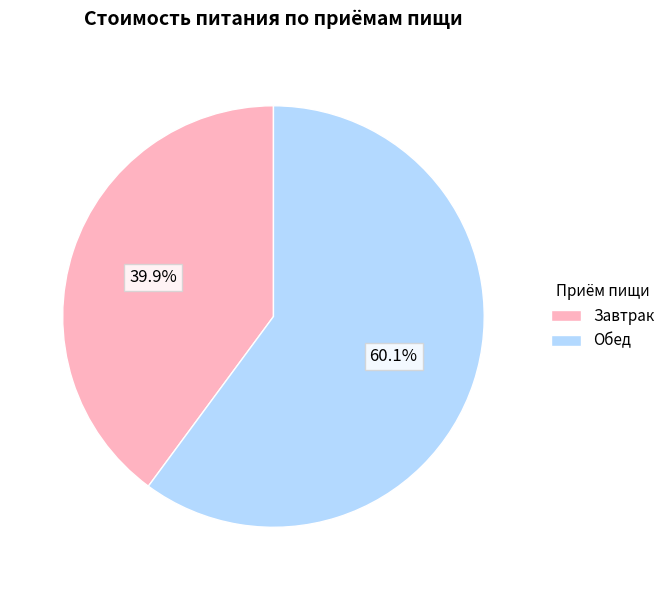

Count the number of slices in the pie.

2